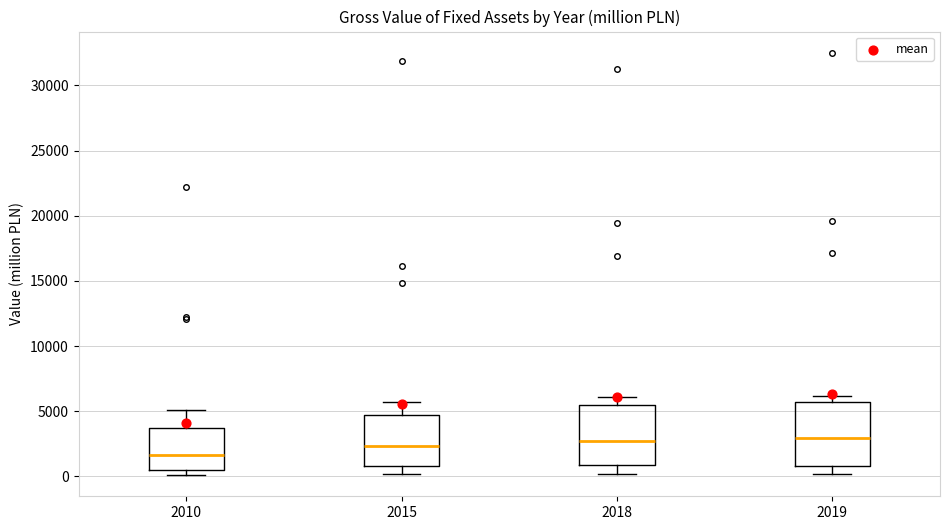

Reading left to right, read every box against the y-axis: the position of its median line, the range the box covers, and the ends of its whiskers. The values are not printed on the chart, so give them approximately, as read against the axis.

2010: median 1500, box 500 to 3500, whiskers 0 to 5000
2015: median 2500, box 1000 to 4500, whiskers 0 to 5500
2018: median 2500, box 1000 to 5500, whiskers 0 to 6000
2019: median 3000, box 1000 to 5500, whiskers 0 to 6000